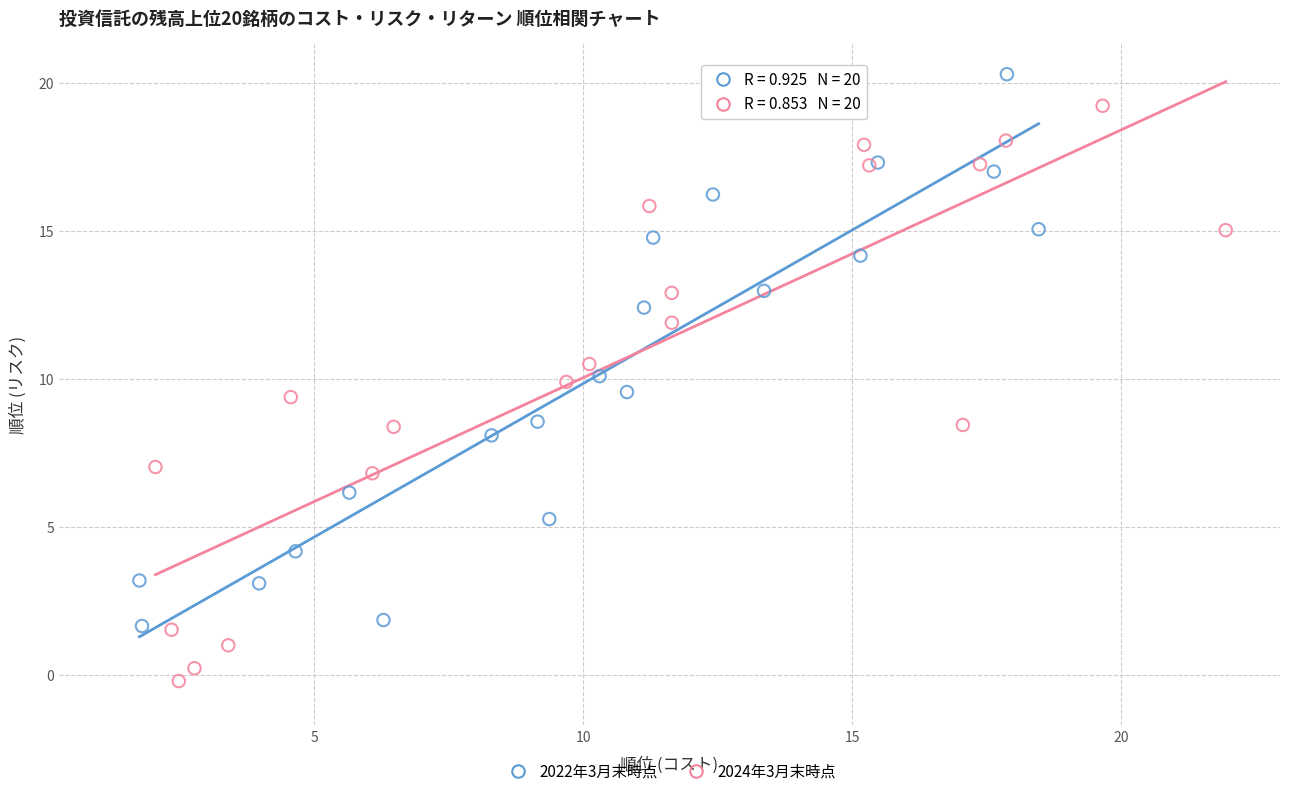

Which series reaches the maximum Y coordinate?

2022年3月末時点